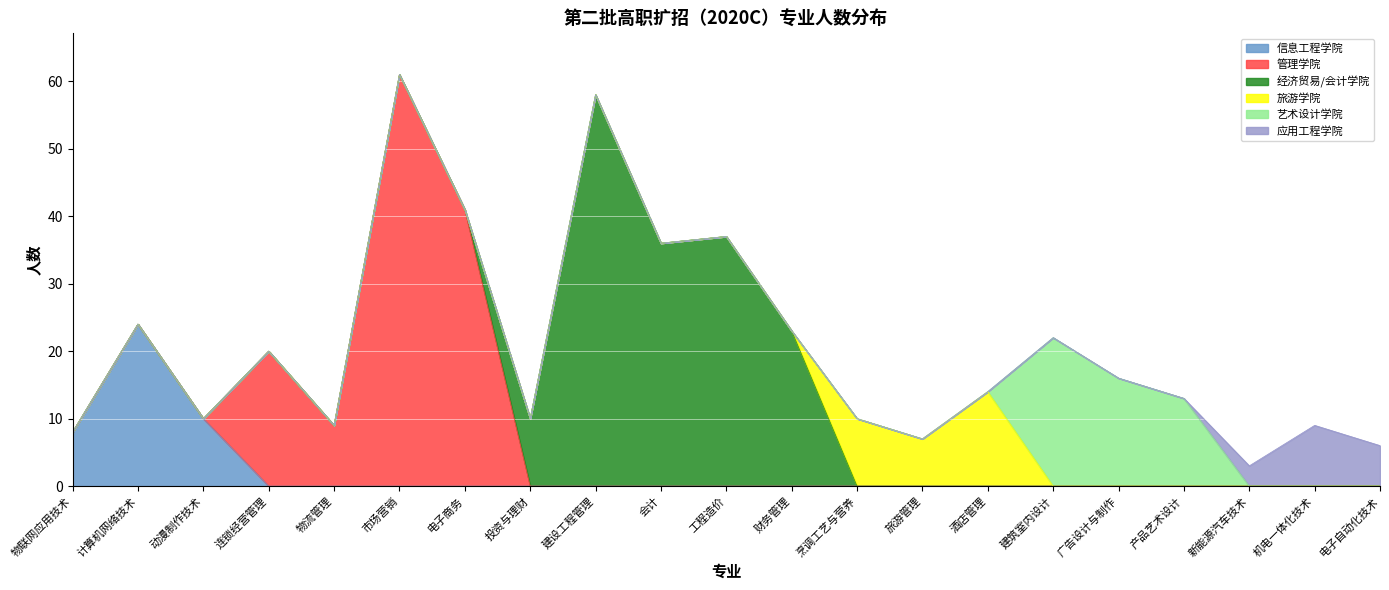

True or false: 艺术设计学院 and 信息工程学院 intersect in this chart.

False